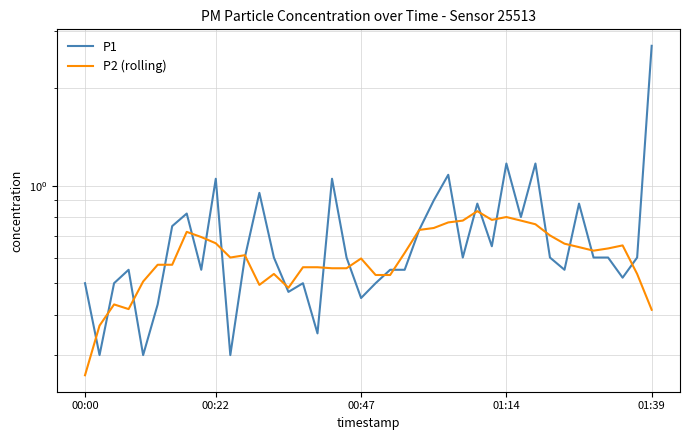

True or false: P2 (rolling) has more than 1 interior local peaks.

True